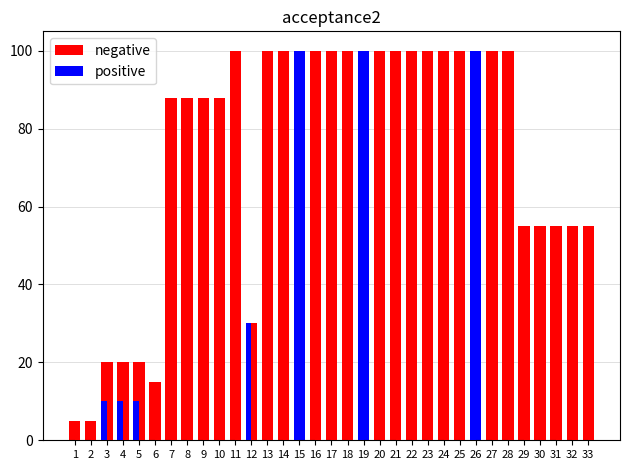

What is the sum of all negative values?

2142